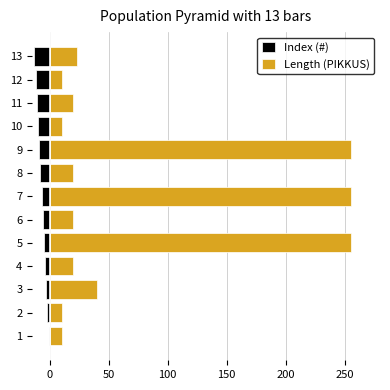

Is the value of Index (#) at 3 greater than the value of Length (PIKKUS) at 6?

No